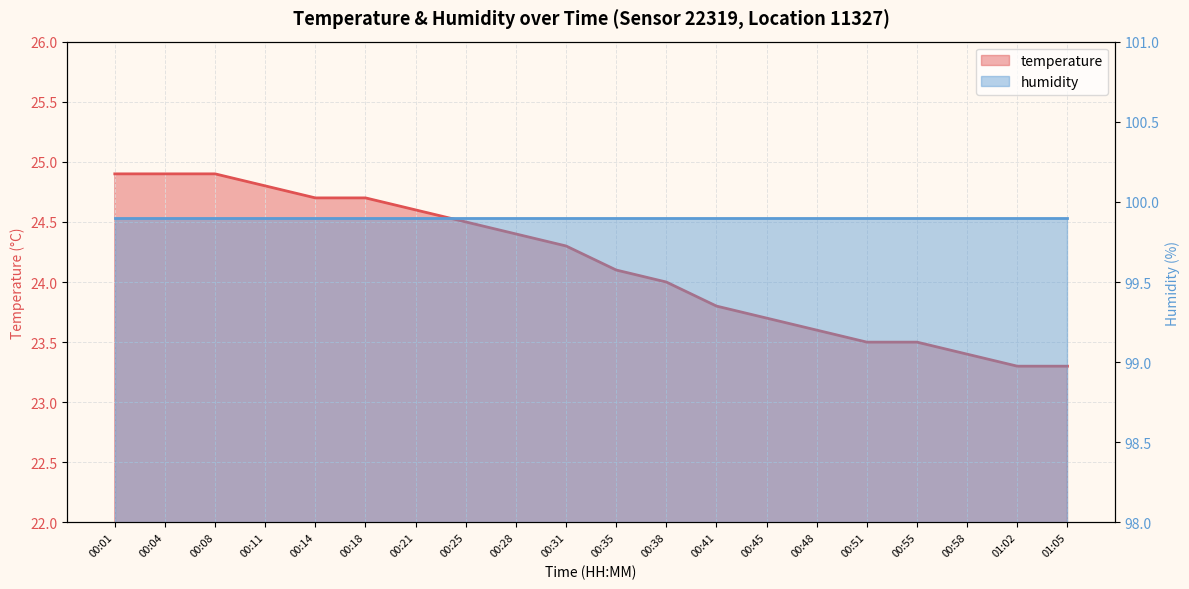

What is the sum of the values at 00:48 and 00:04?

48.5